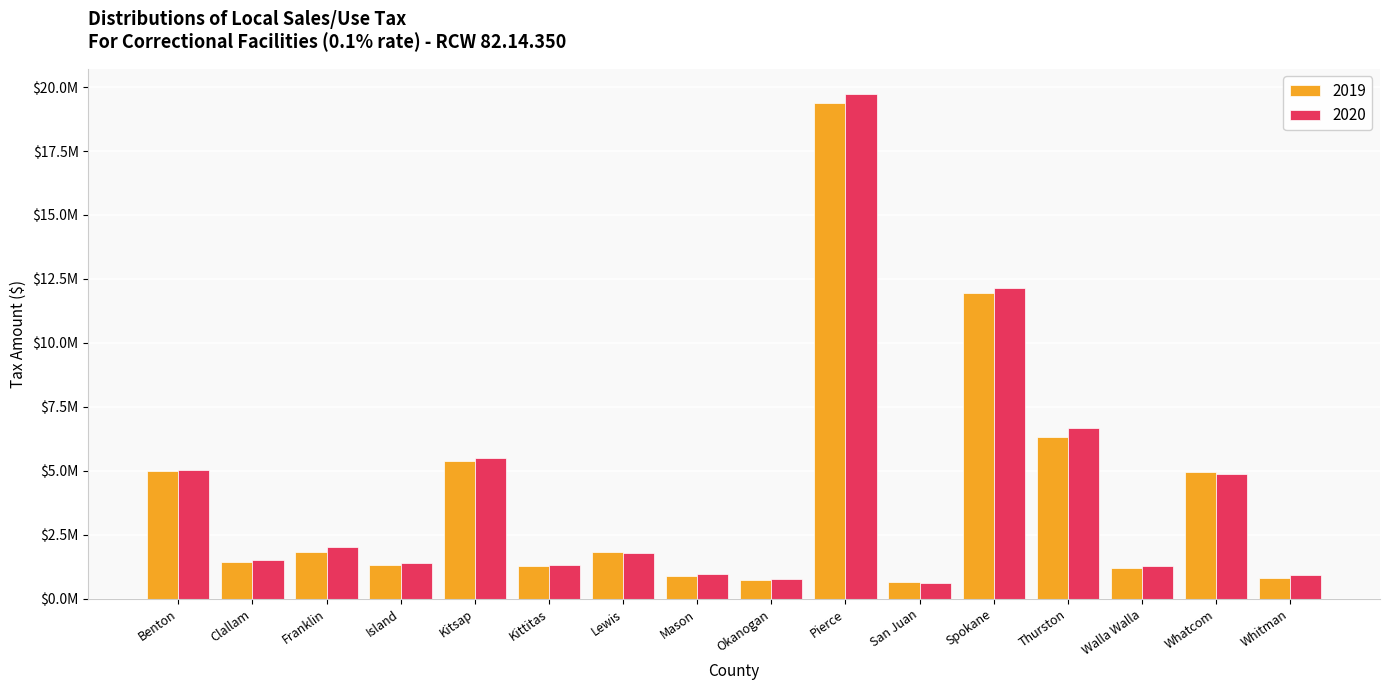

What is the sum of the 2020 values at Franklin and Clallam?

3545325.2